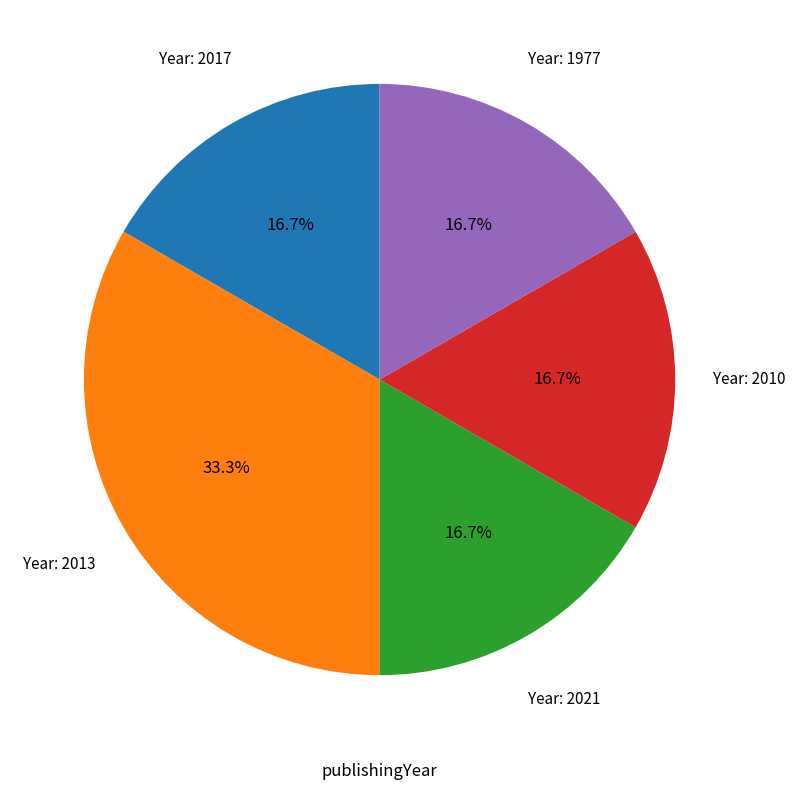

Does any single category account for the majority?

No